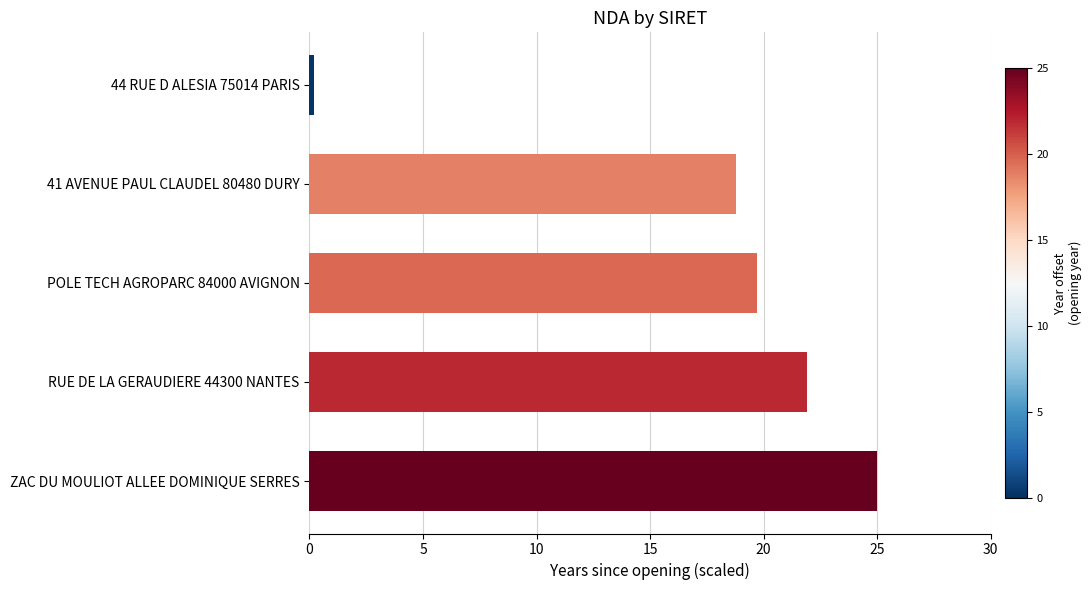

Reading top to bottom, list all the values displayed in this chart.

0.2	18.8	19.7	21.9	25.0